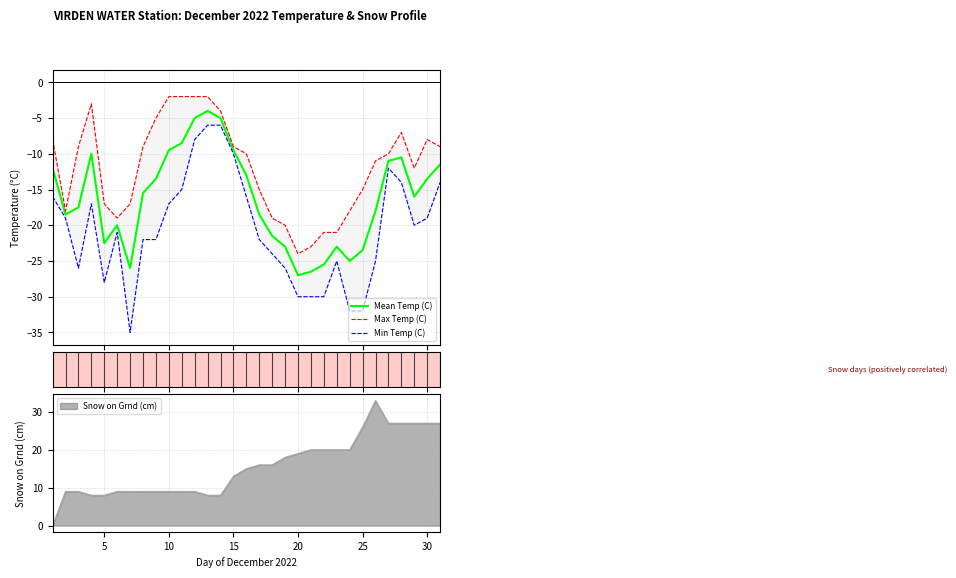

What is the maximum value for Mean Temp (C)?

-4.0